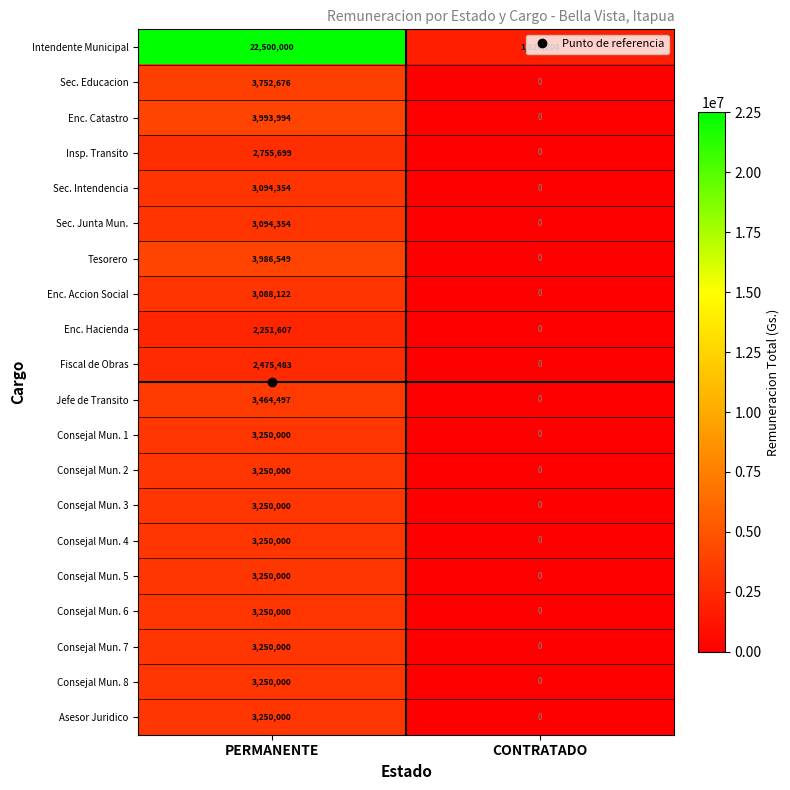

What is the difference between the Enc. Accion Social values at CONTRATADO and PERMANENTE?

3088122